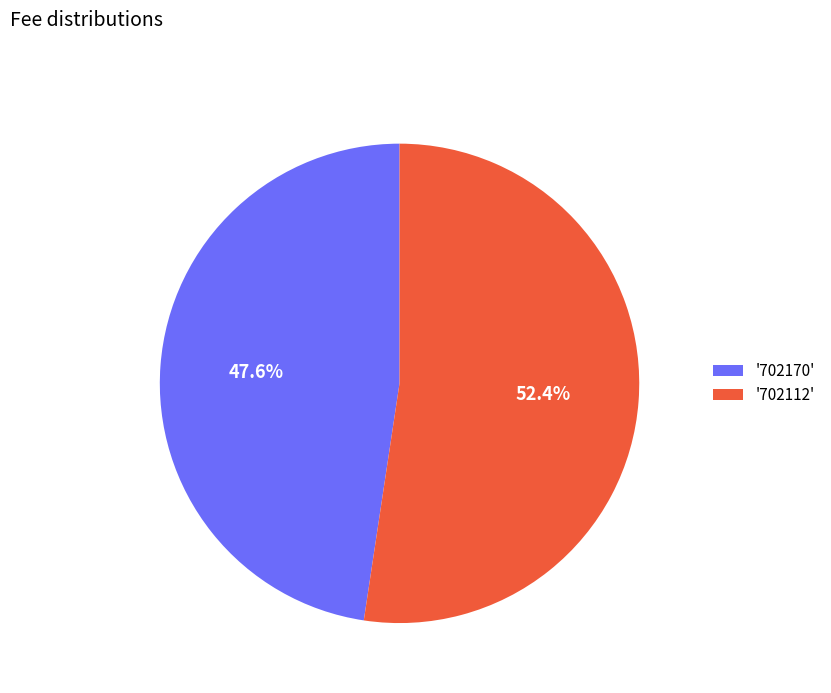

Does any single category account for the majority?

Yes